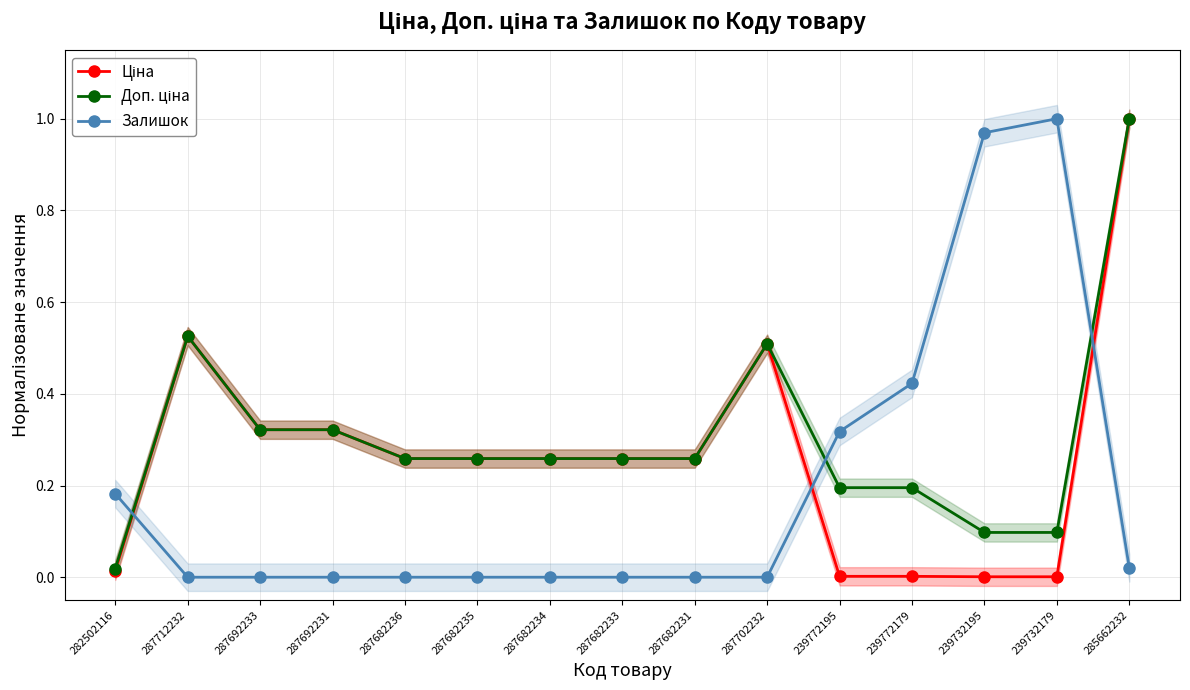

How many lines are shown in the chart?

3